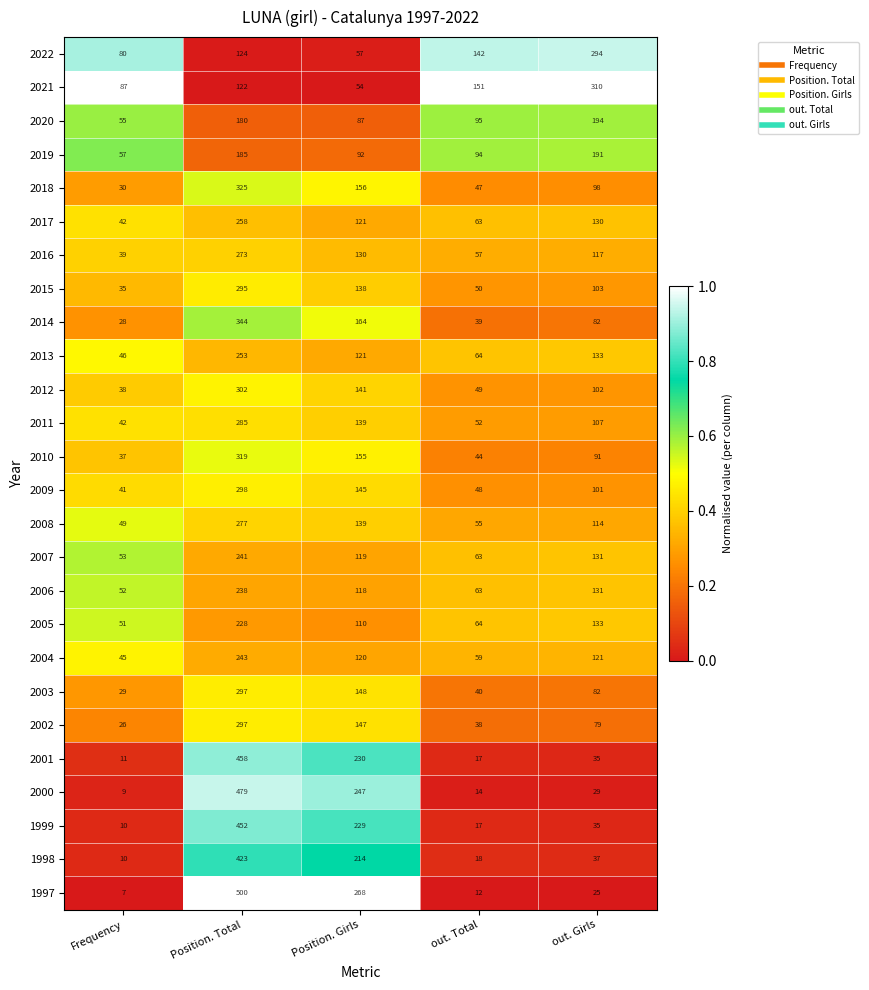

The 2017 series shows 63 at out. Total. True or false?

True